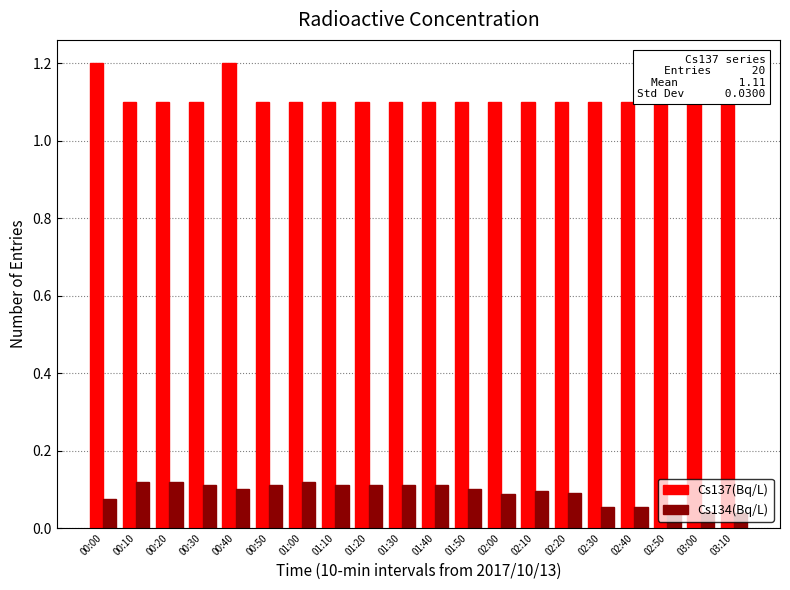

Is it true that Cs137(Bq/L) equals 2.0 at 01:40?

False